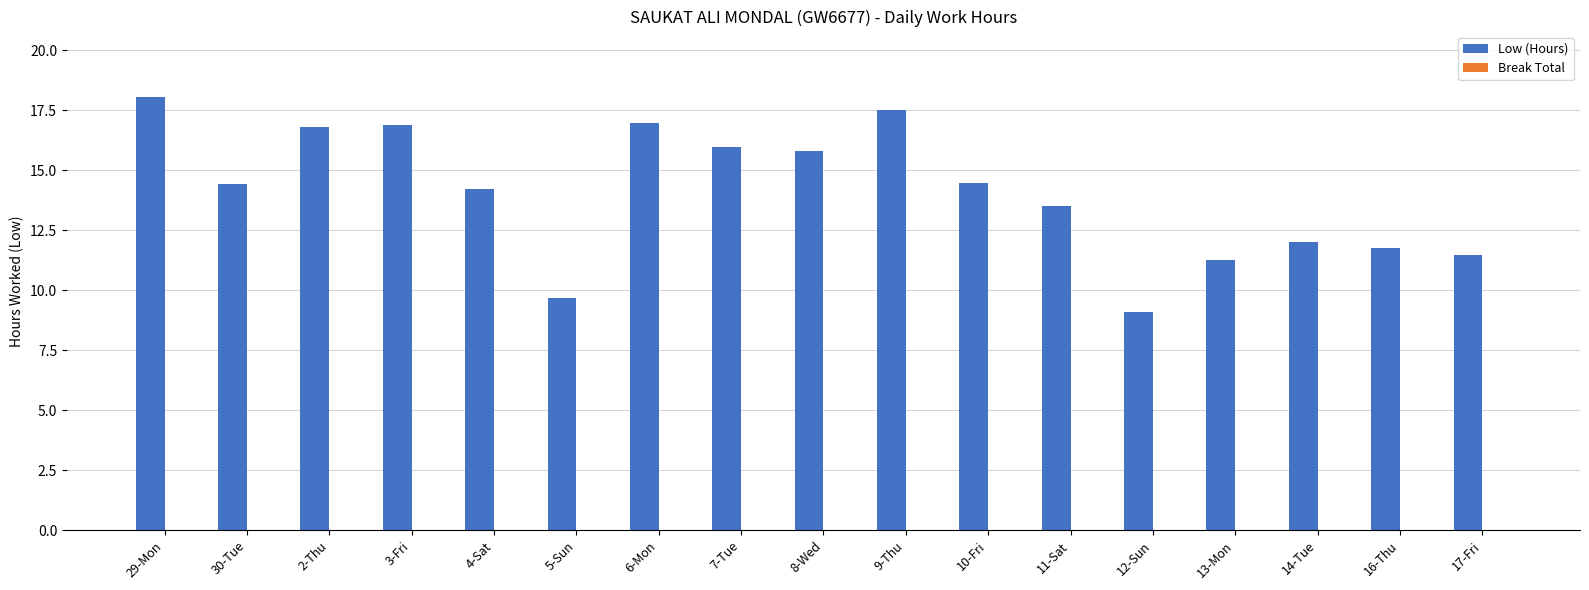

What is the value of the 5th bar from the left?

14.2